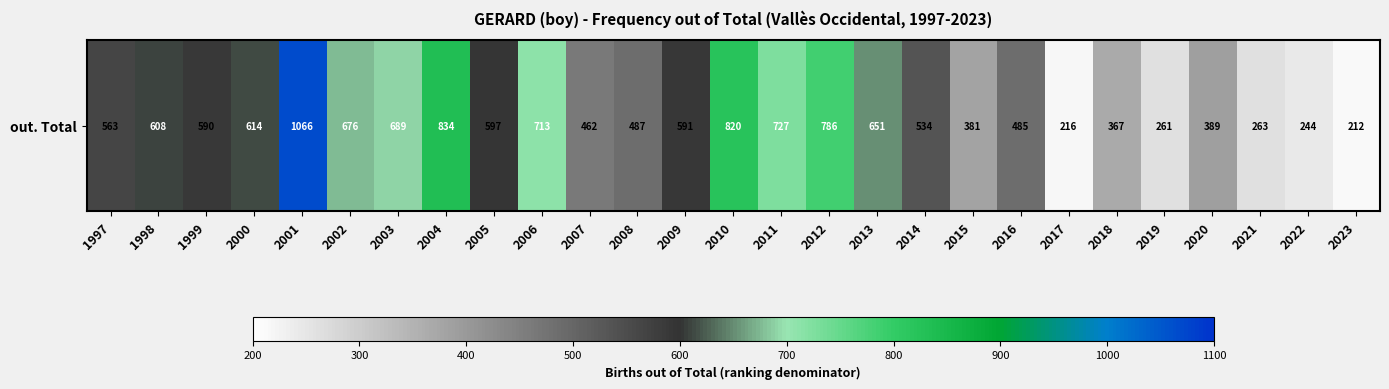

At which label does the data first exceed 590?

1998